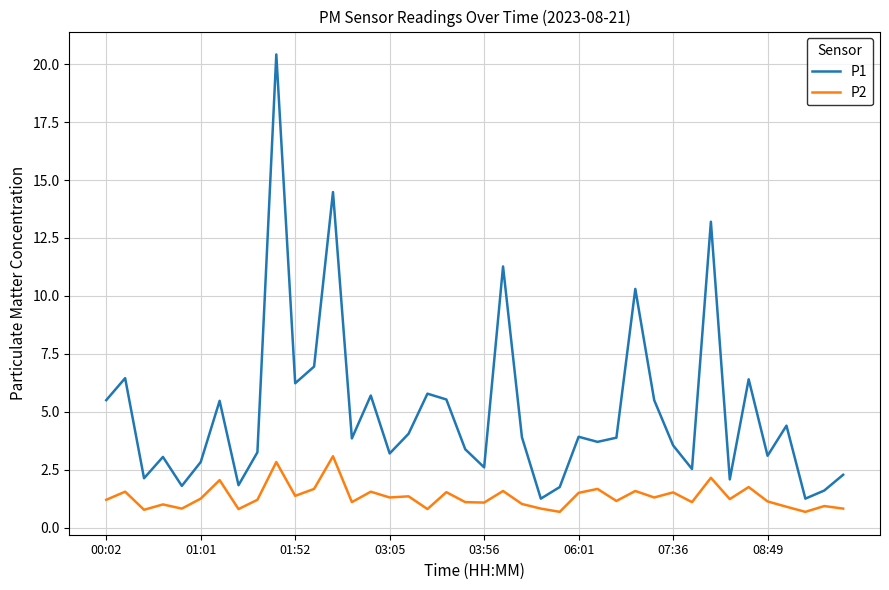

What is the difference between the maximum and minimum values in the P1 series?

19.2